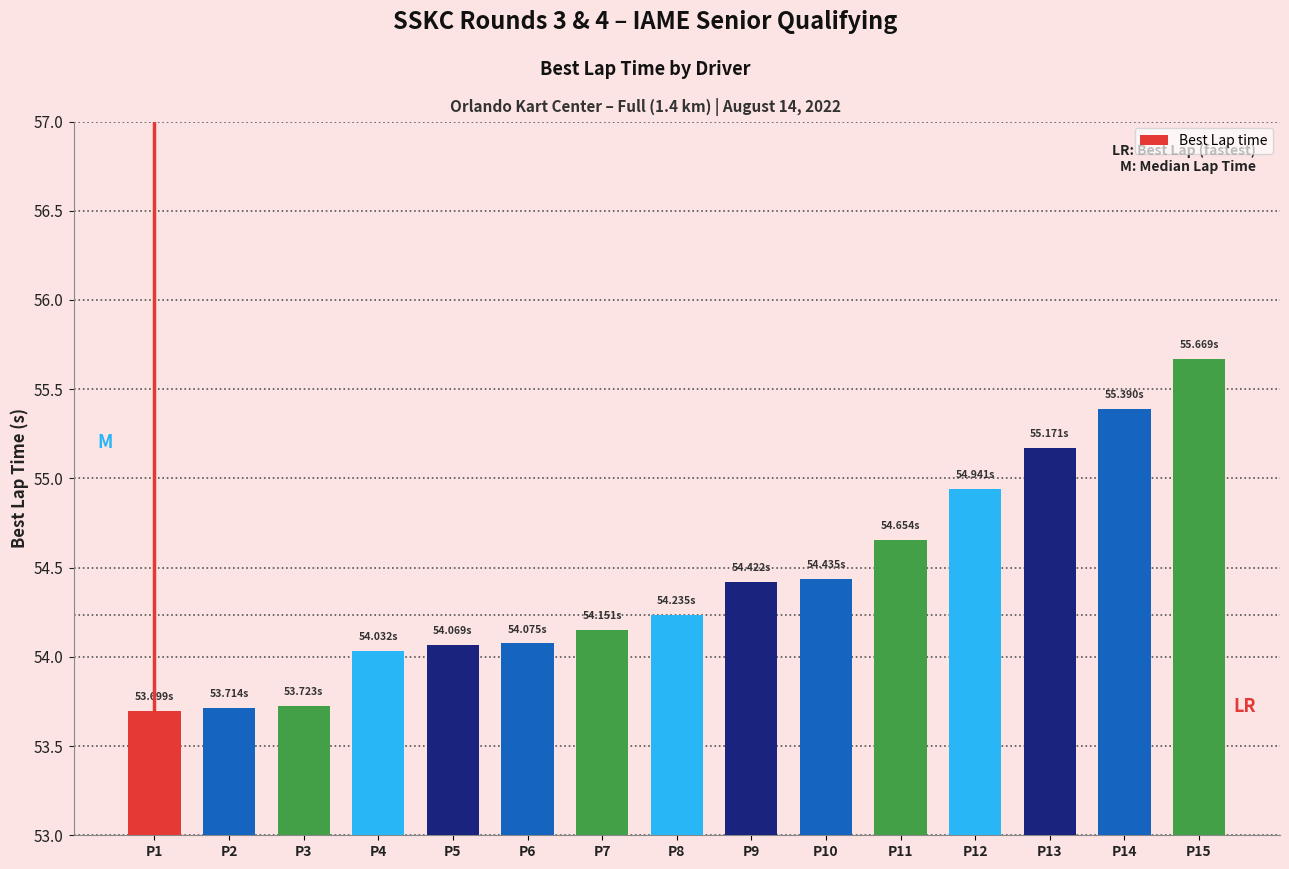

What is the sum of the values at P6 and P1?

107.8